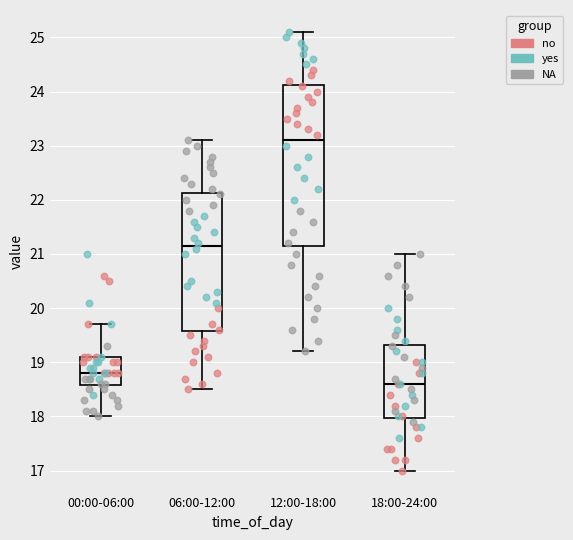

Comparing the boxes themselves (not the whiskers), which one is the tallest?

12:00-18:00